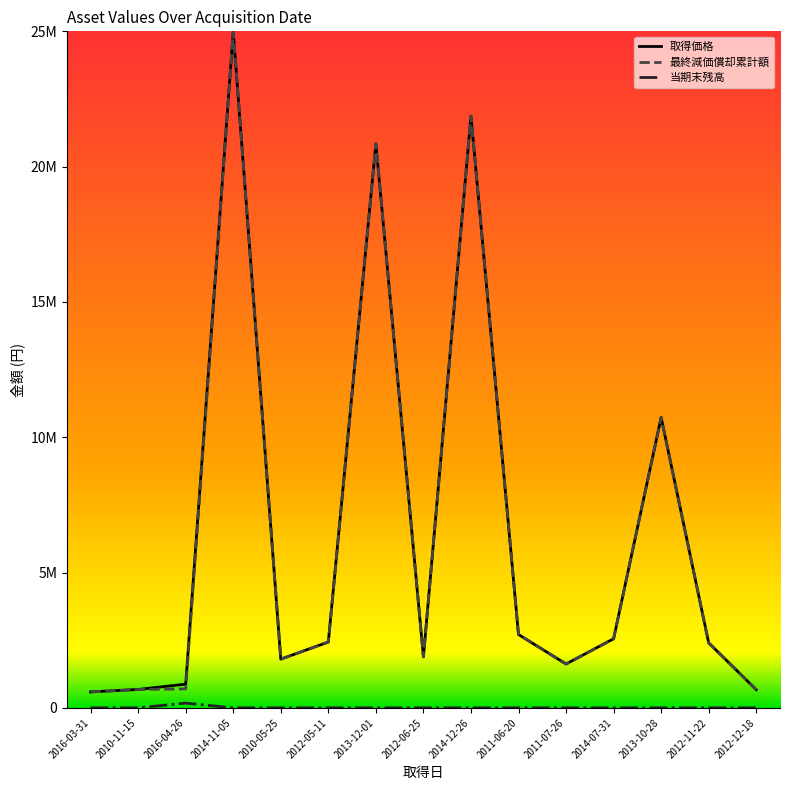

What is the approximate value of 取得価格 at 2010-11-15, to the nearest 100?

680400